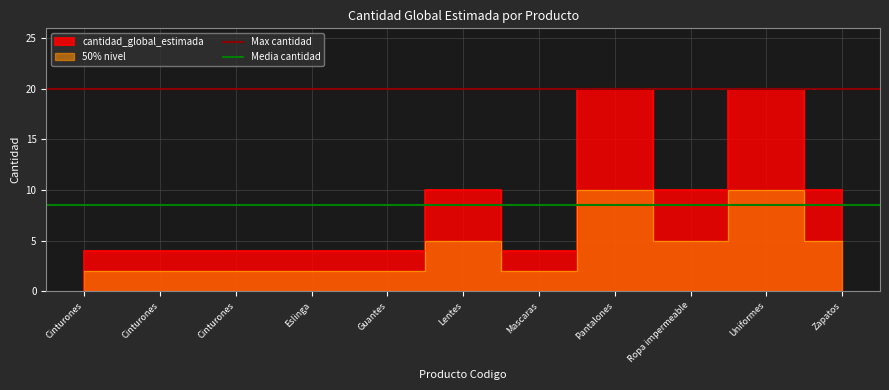

What is the highest value of the Max cantidad series?

20.0